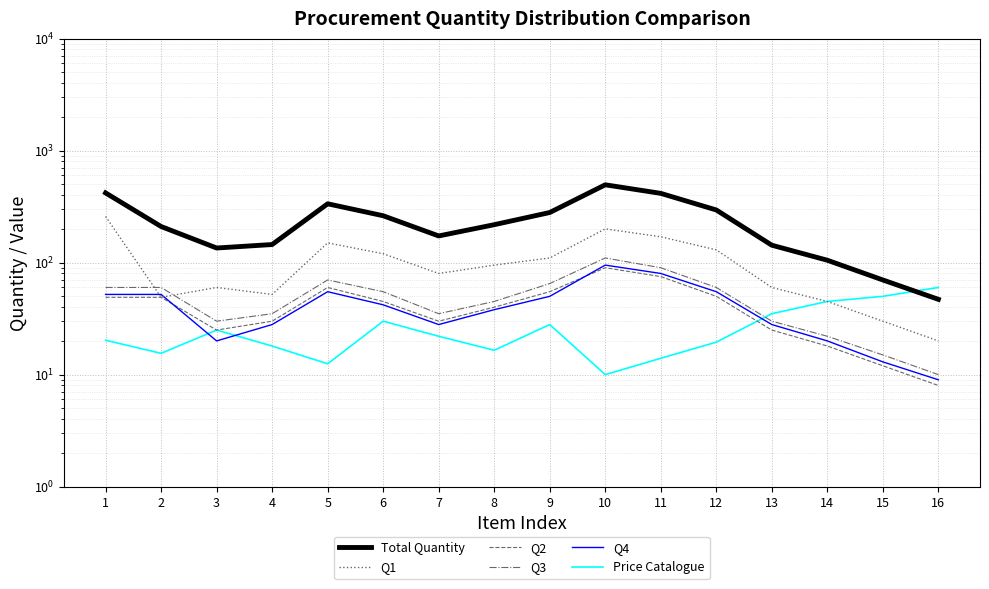

True or false: Q1 and Q2 intersect in this chart.

False